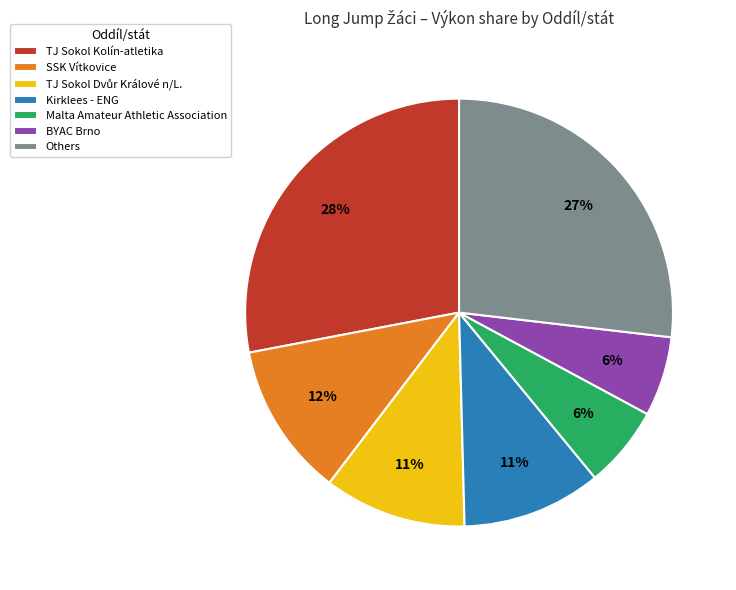

Between Kirklees - ENG and BYAC Brno, which is larger?

Kirklees - ENG